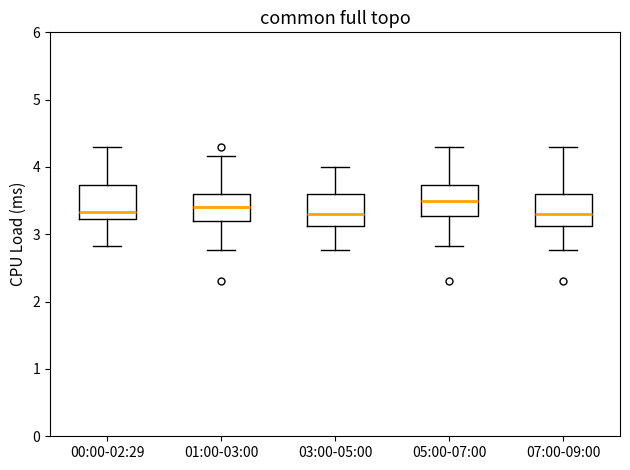

Reading left to right, transcribe this box plot: for each box, give where its median line is, the range the box spans, and where its two whiskers end, as read against the y-axis. The values are not printed on the chart, so give them approximately, as read against the axis.

00:00-02:29: median 3.3, box 3.2 to 3.7, whiskers 2.8 to 4.3
01:00-03:00: median 3.4, box 3.2 to 3.6, whiskers 2.8 to 4.2
03:00-05:00: median 3.3, box 3.1 to 3.6, whiskers 2.8 to 4.0
05:00-07:00: median 3.5, box 3.3 to 3.7, whiskers 2.8 to 4.3
07:00-09:00: median 3.3, box 3.1 to 3.6, whiskers 2.8 to 4.3